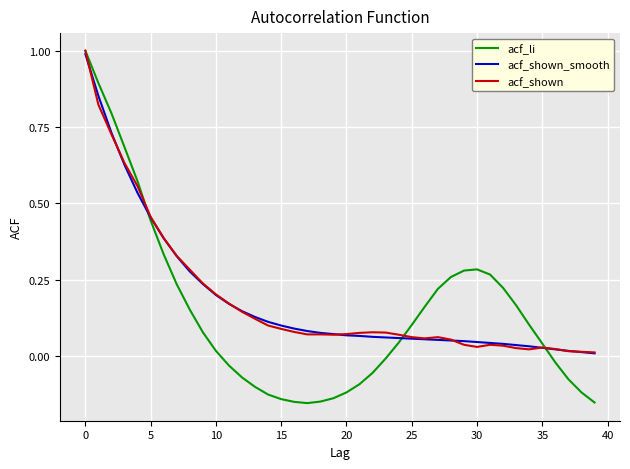

Count the number of data series in this chart.

3